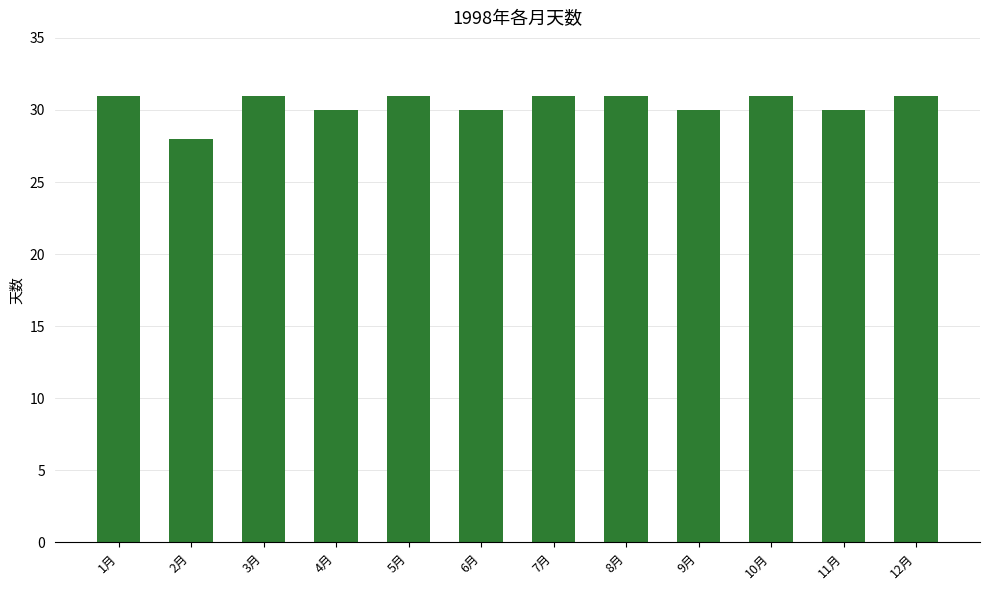

Count the number of categories in the chart.

12